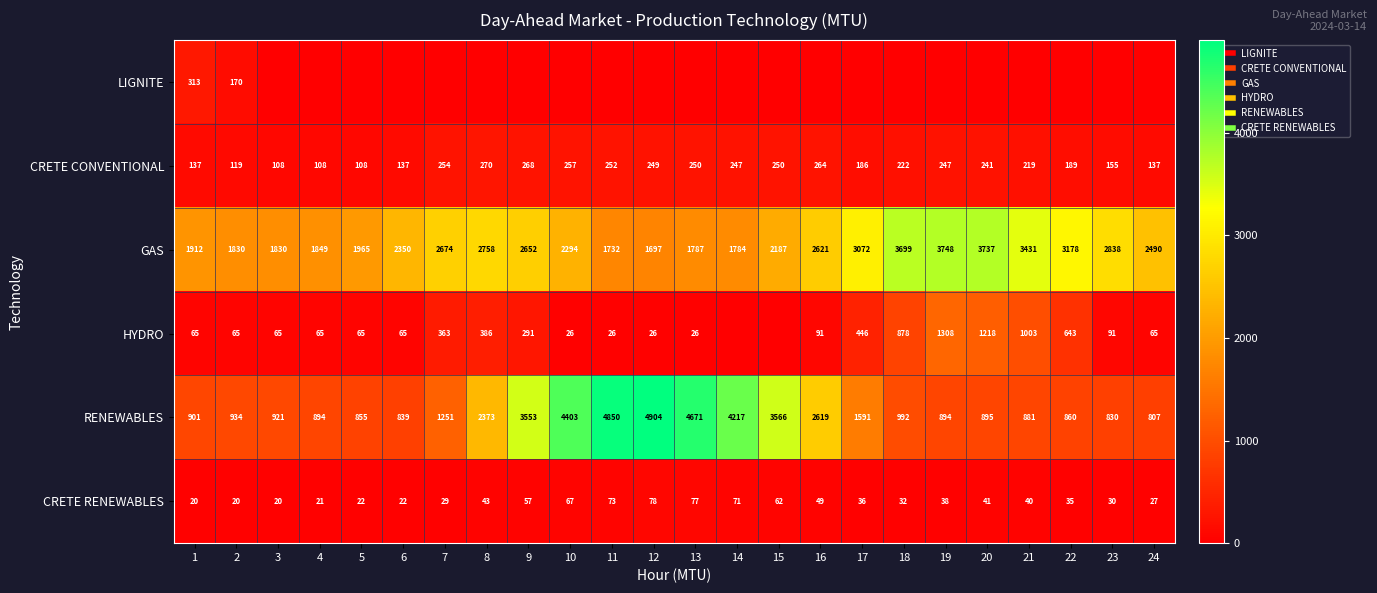

At which label does RENEWABLES first exceed 991?

7